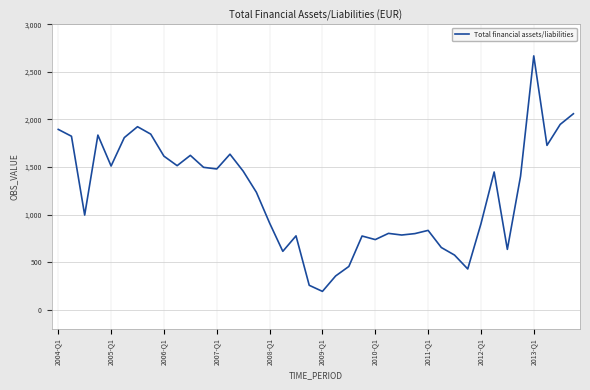

What is the greatest value displayed?

2668.8